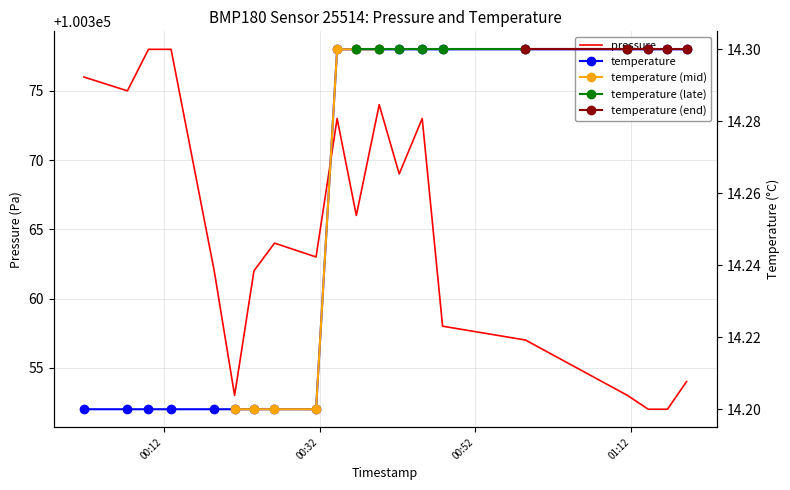

What is the value of the pressure point at the 4th from the left?

100378.0